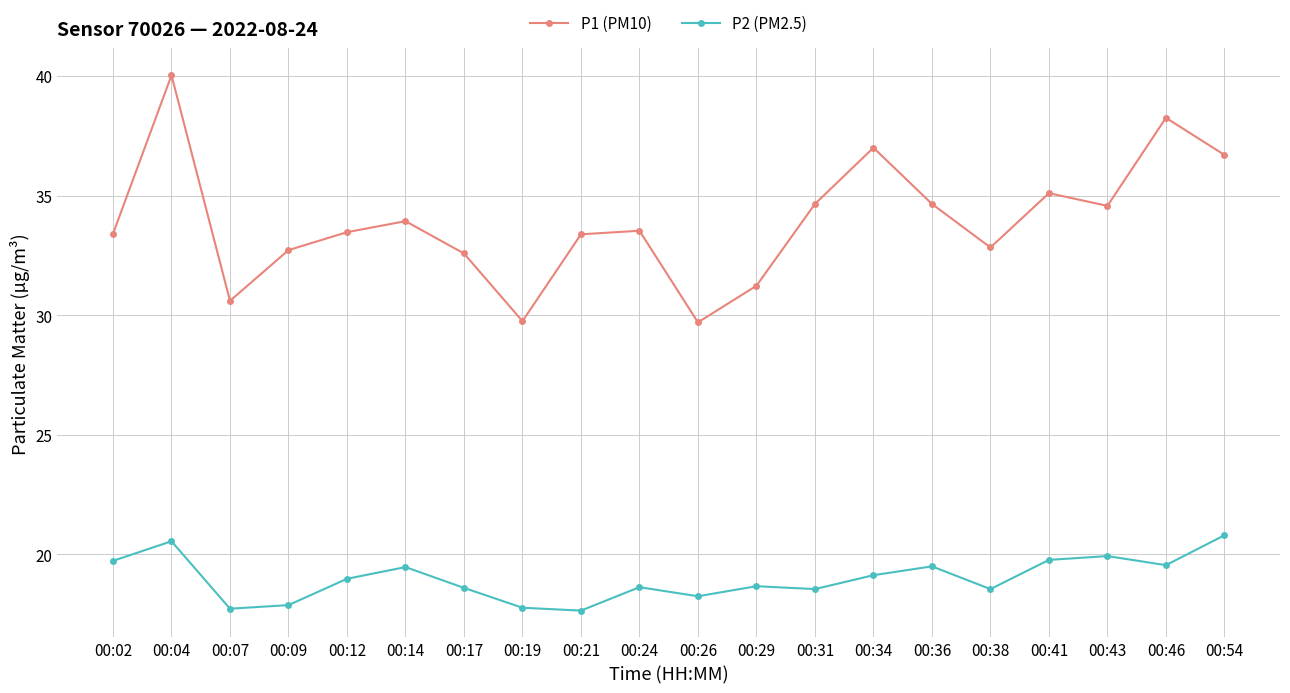

Which series changed the most between 00:12 and 00:14?

P2 (PM2.5)